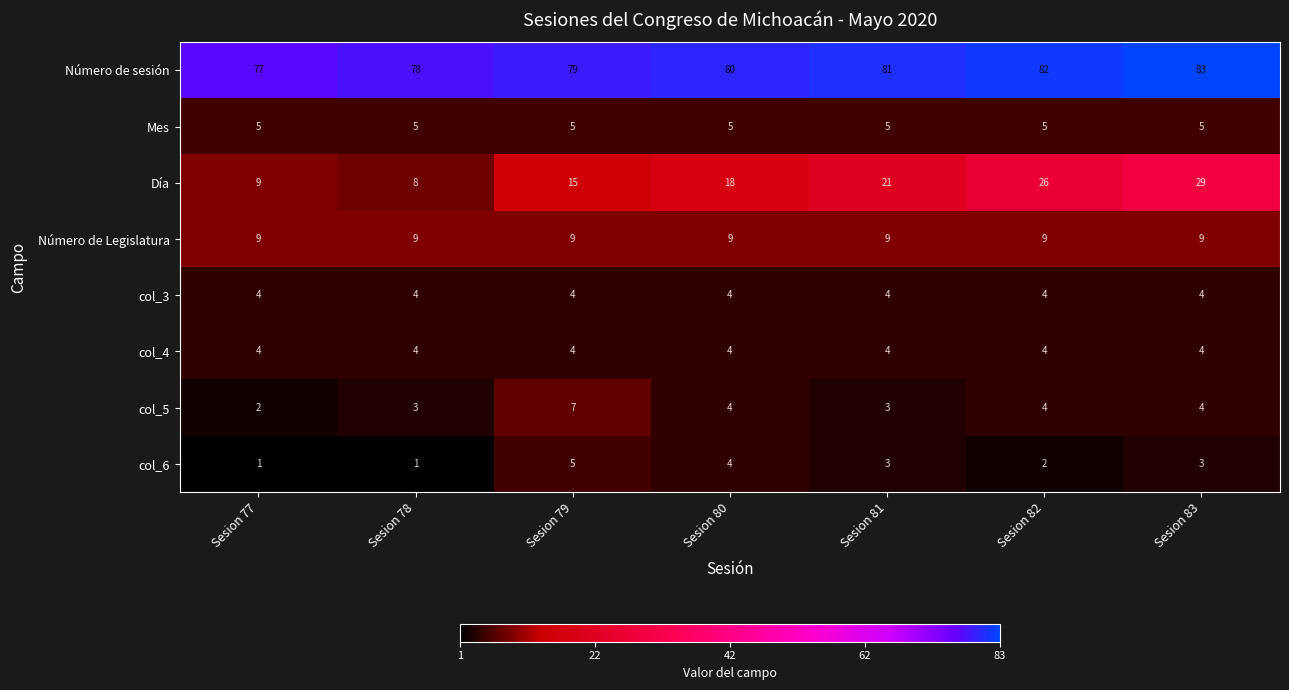

What is the sum of the Número de sesión values at Sesion 80 and Sesion 77?

157